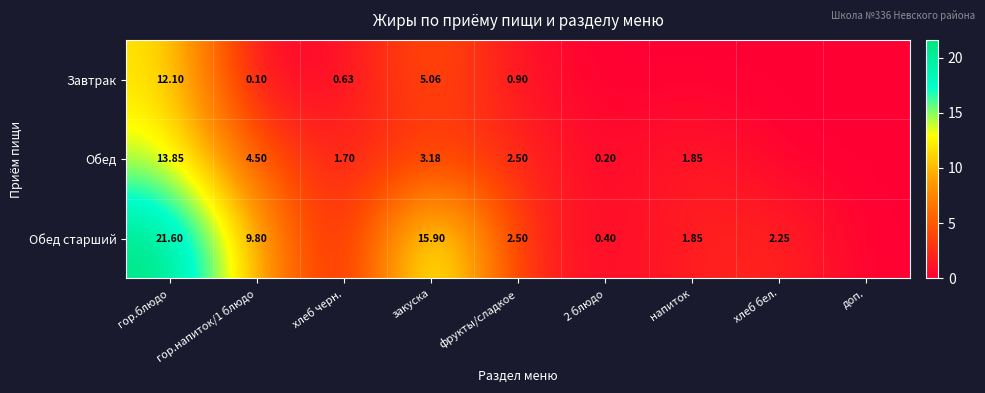

At which category does the chart reach its minimum across all series?

2 блюдо